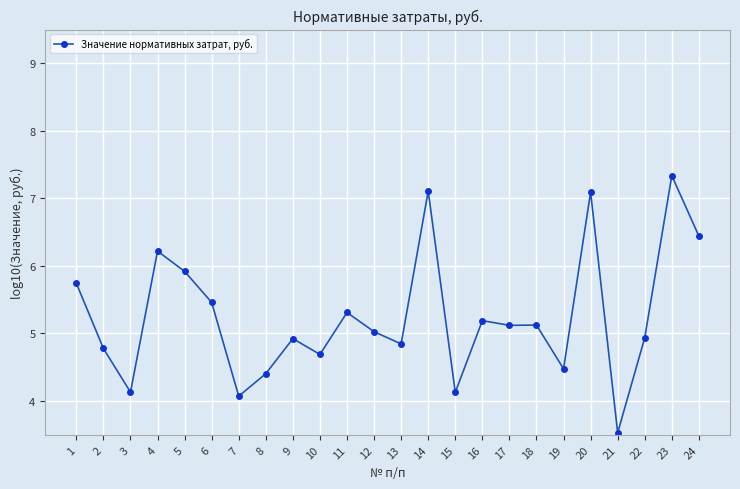

Reading left to right, extract all data points from this chart.

1=5.7	2=4.8	3=4.1	4=6.2	5=5.9	6=5.5	7=4.1	8=4.4	9=4.9	10=4.7	11=5.3	12=5.0	13=4.8	14=7.1	15=4.1	16=5.2	17=5.1	18=5.1	19=4.5	20=7.1	21=3.5	22=4.9	23=7.3	24=6.4